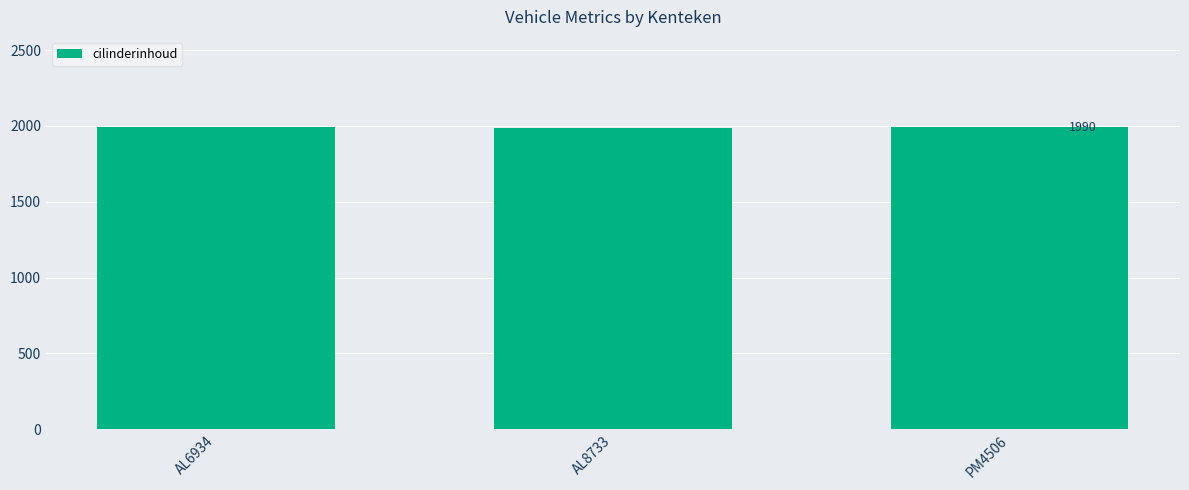

What is the maximum value shown in the chart?

1990